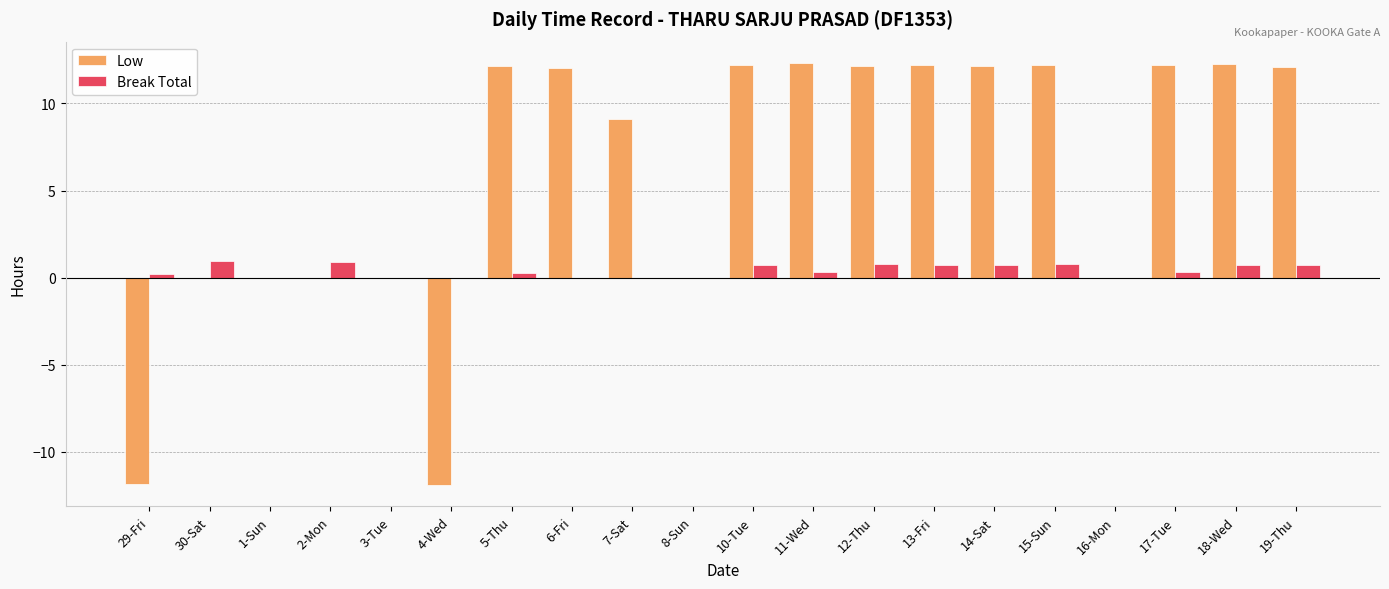

What is the total value across all series at 7-Sat?

9.1